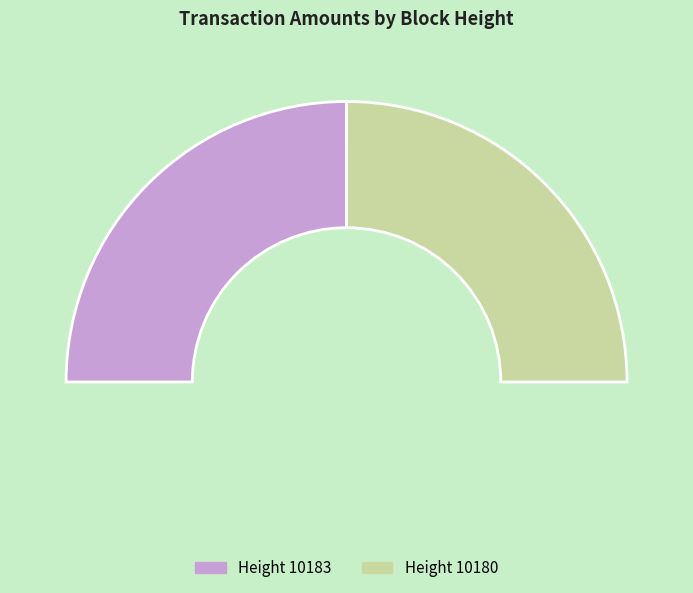

How many segments does this pie chart have?

2